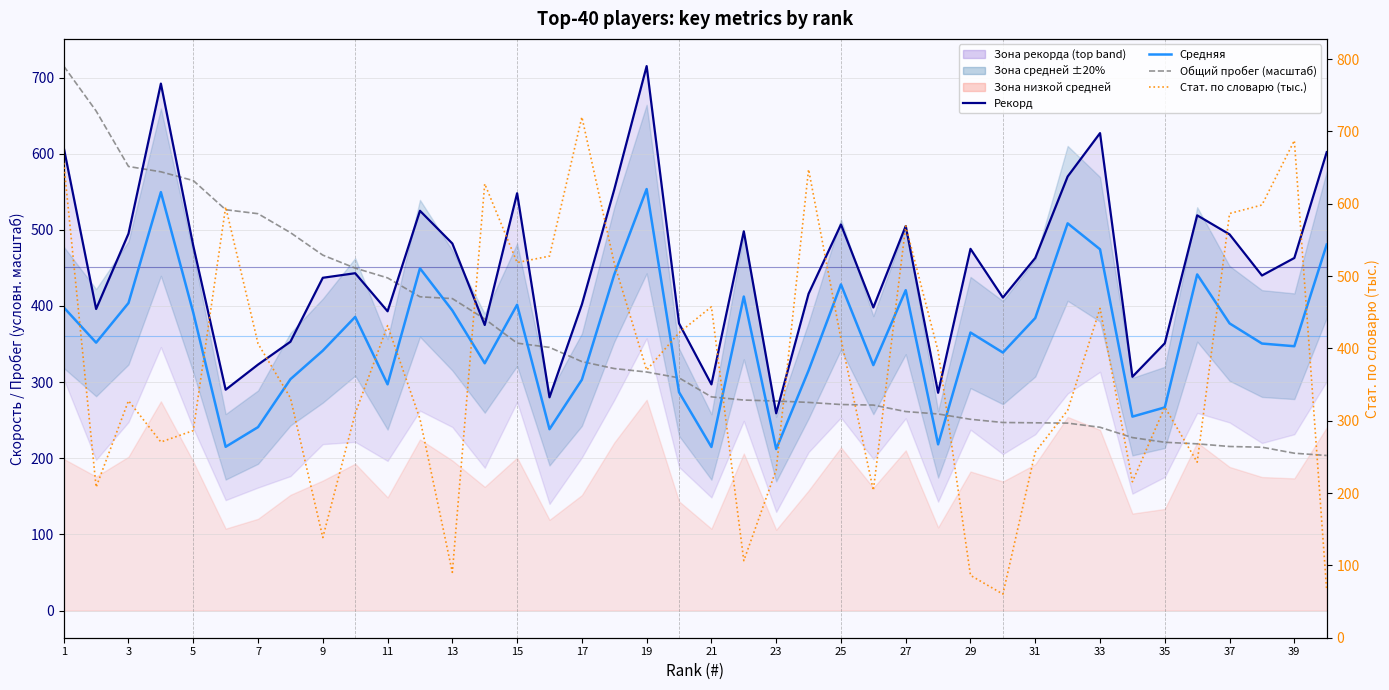

True or false: Стат. по словарю (тыс.) has a value of 129.1 at 19.

False